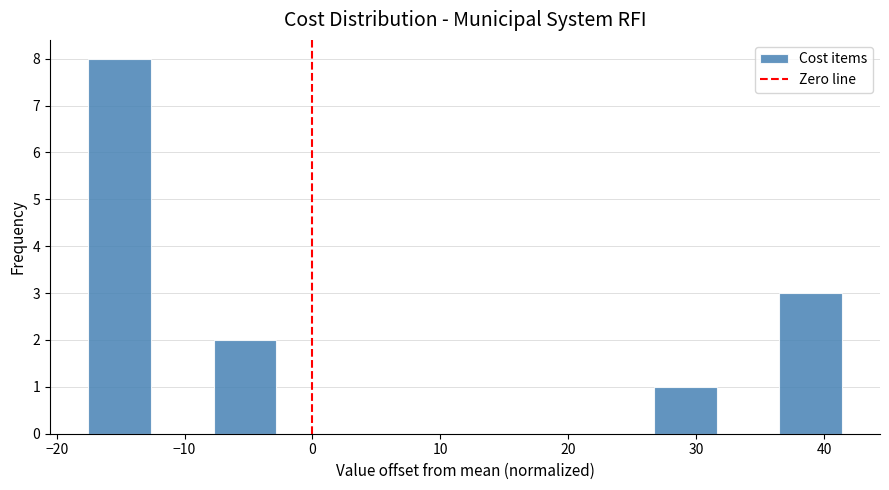

Reading left to right, list every bar in this chart as the range it spans on the x-axis followed by its height. Neither the bar edges nor the heights are printed on the chart, so give them approximately, as read against the axes.

-18 to -13: 8
-13 to -8: 0
-8 to -3: 2
-3 to 2: 0
2 to 7: 0
7 to 12: 0
12 to 17: 0
17 to 22: 0
22 to 27: 0
27 to 32: 1
32 to 37: 0
37 to 41: 3